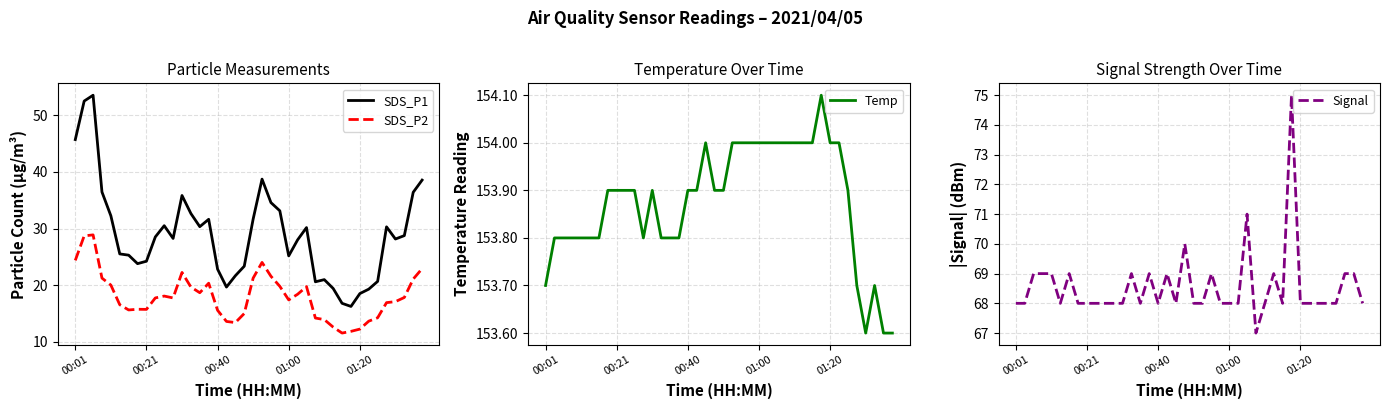

True or false: SDS_P2 and SDS_P1 cross at least once.

False